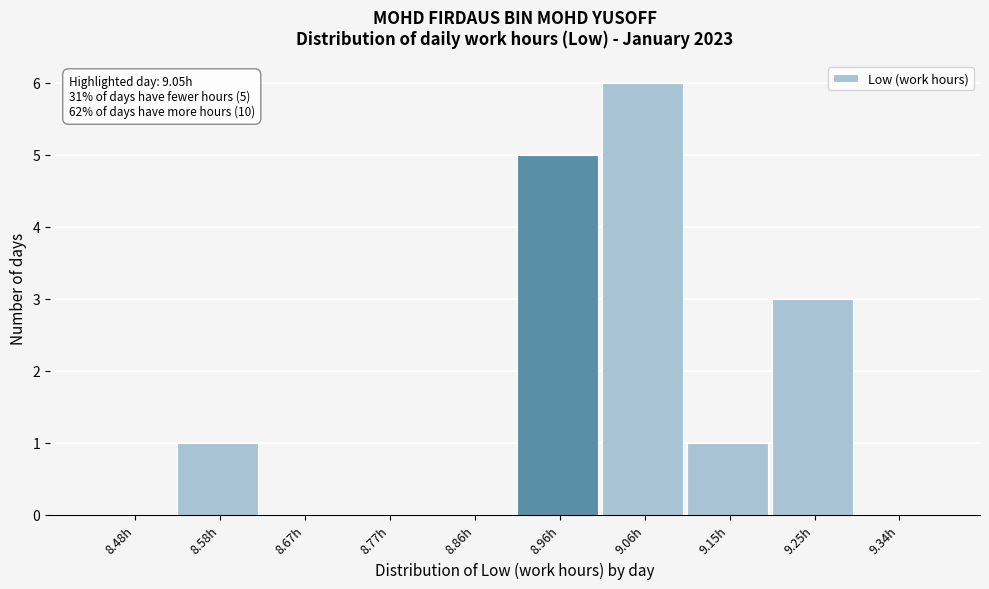

Reading left to right, transcribe all the data shown in this chart.

8.48h=0	8.58h=1	8.67h=0	8.77h=0	8.86h=0	8.96h=5	9.06h=6	9.15h=1	9.25h=3	9.34h=0